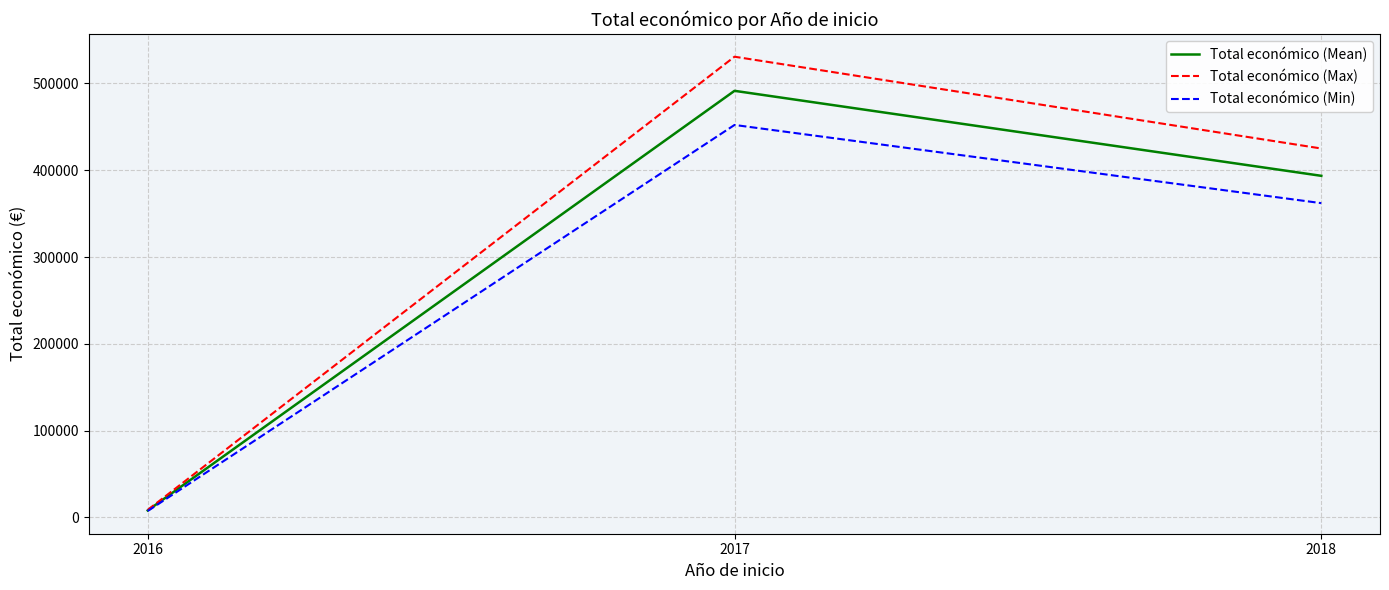

Reading right to left, what are all the values shown in this chart?

Total económico (Mean): 2018=393543.0	2017=491483.0	2016=7980.0
Total económico (Max): 2018=425026.4	2017=530801.6	2016=8618.4
Total económico (Min): 2018=362059.6	2017=452164.4	2016=7341.6